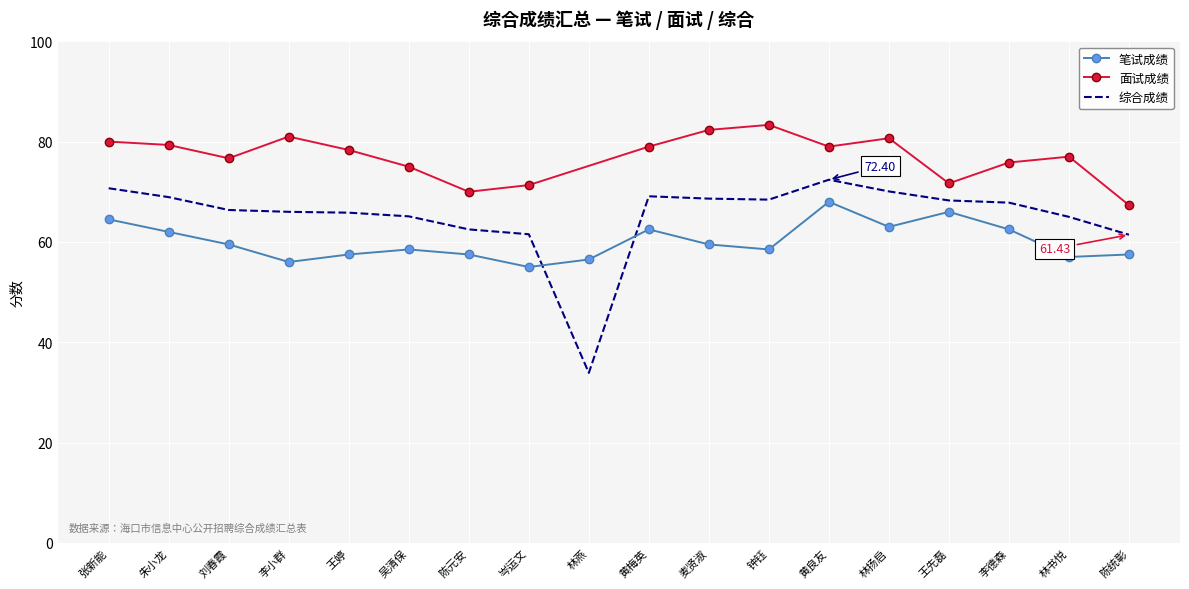

Where is 笔试成绩 nearest to the value 61?

朱小龙